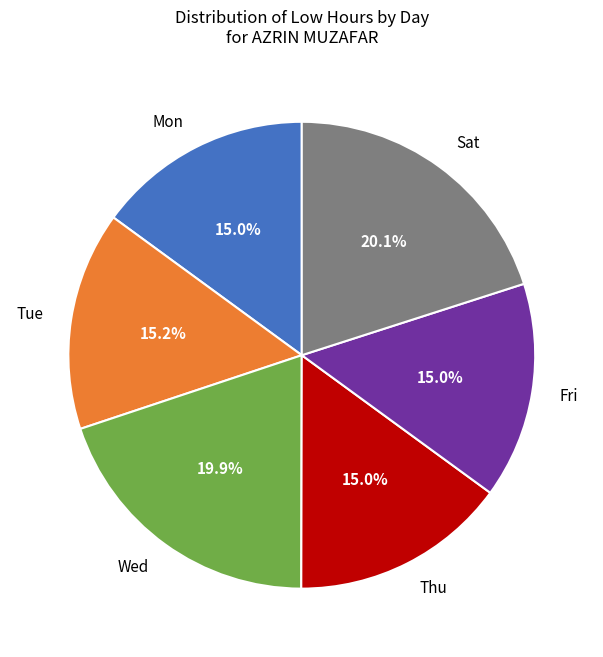

Count the number of slices in the pie.

6